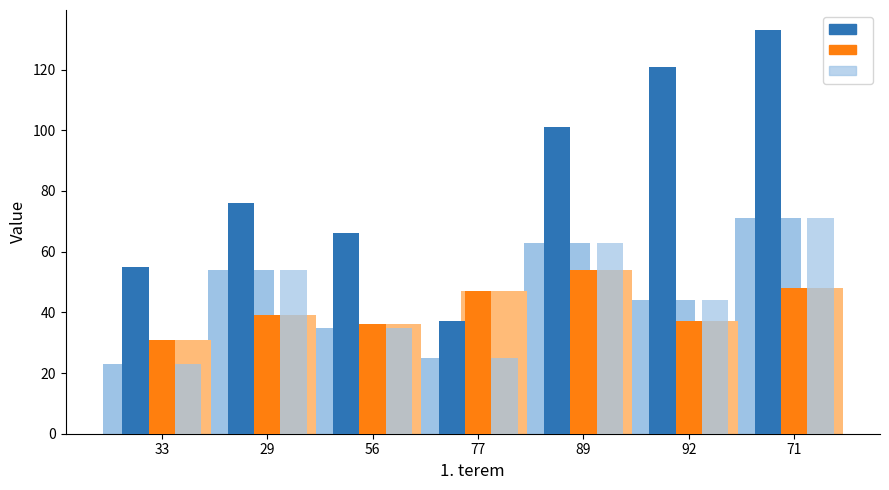

How many values in the col_3 series exceed 39?

3